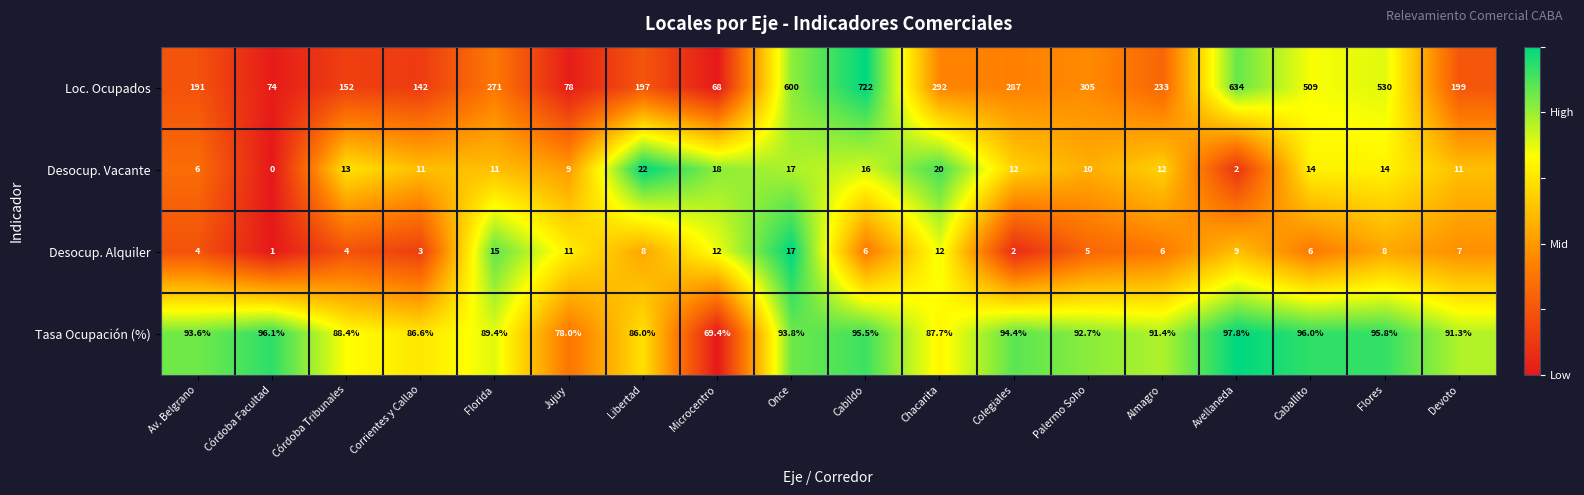

At which label does Tasa Ocupación (%) first exceed 92?

Av. Belgrano